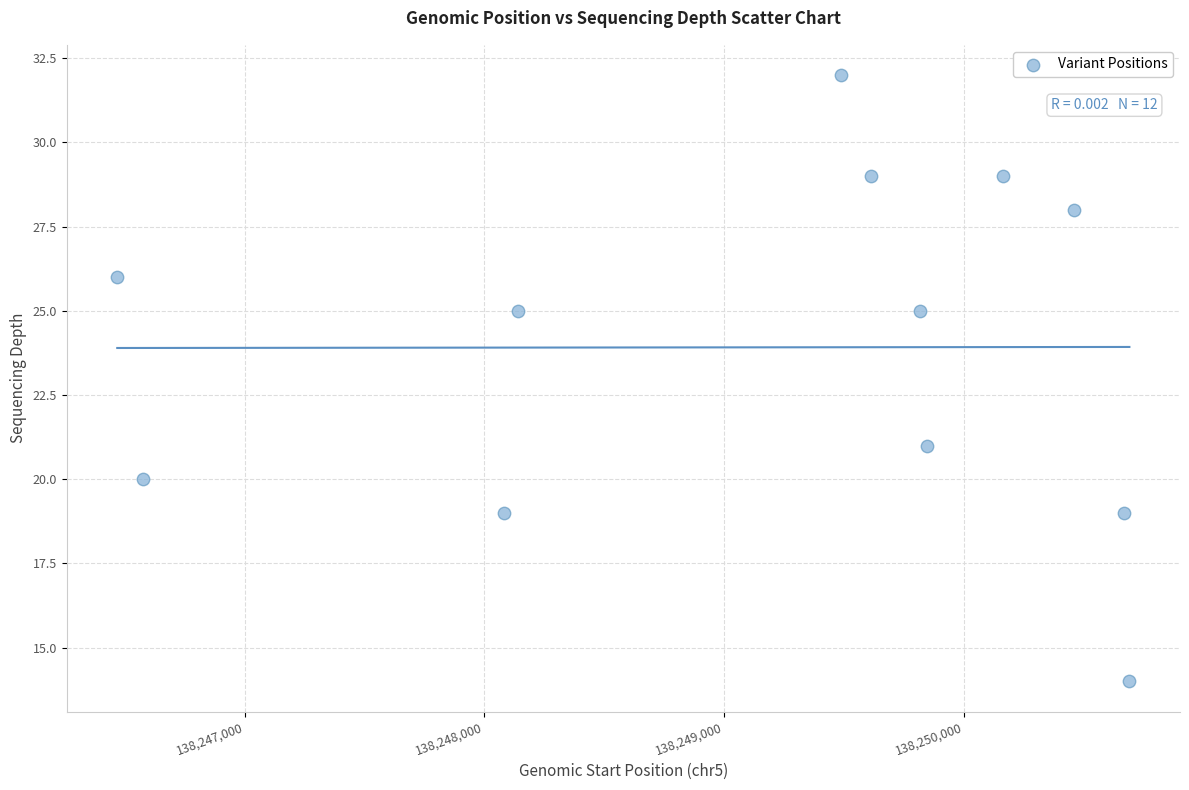

What is the range of X values (max minus min)?

4222